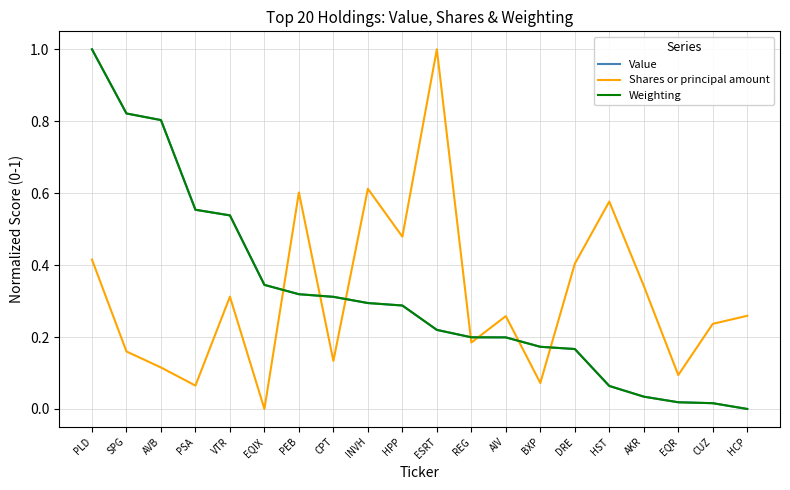

Does the chart display data point markers on the line(s)?

No